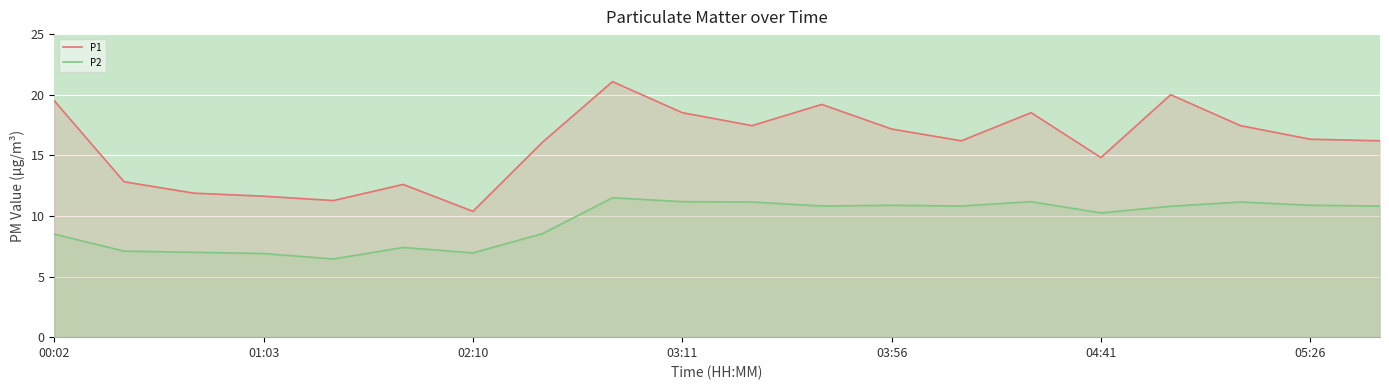

The P2 series shows 5.3 at 17. True or false?

False